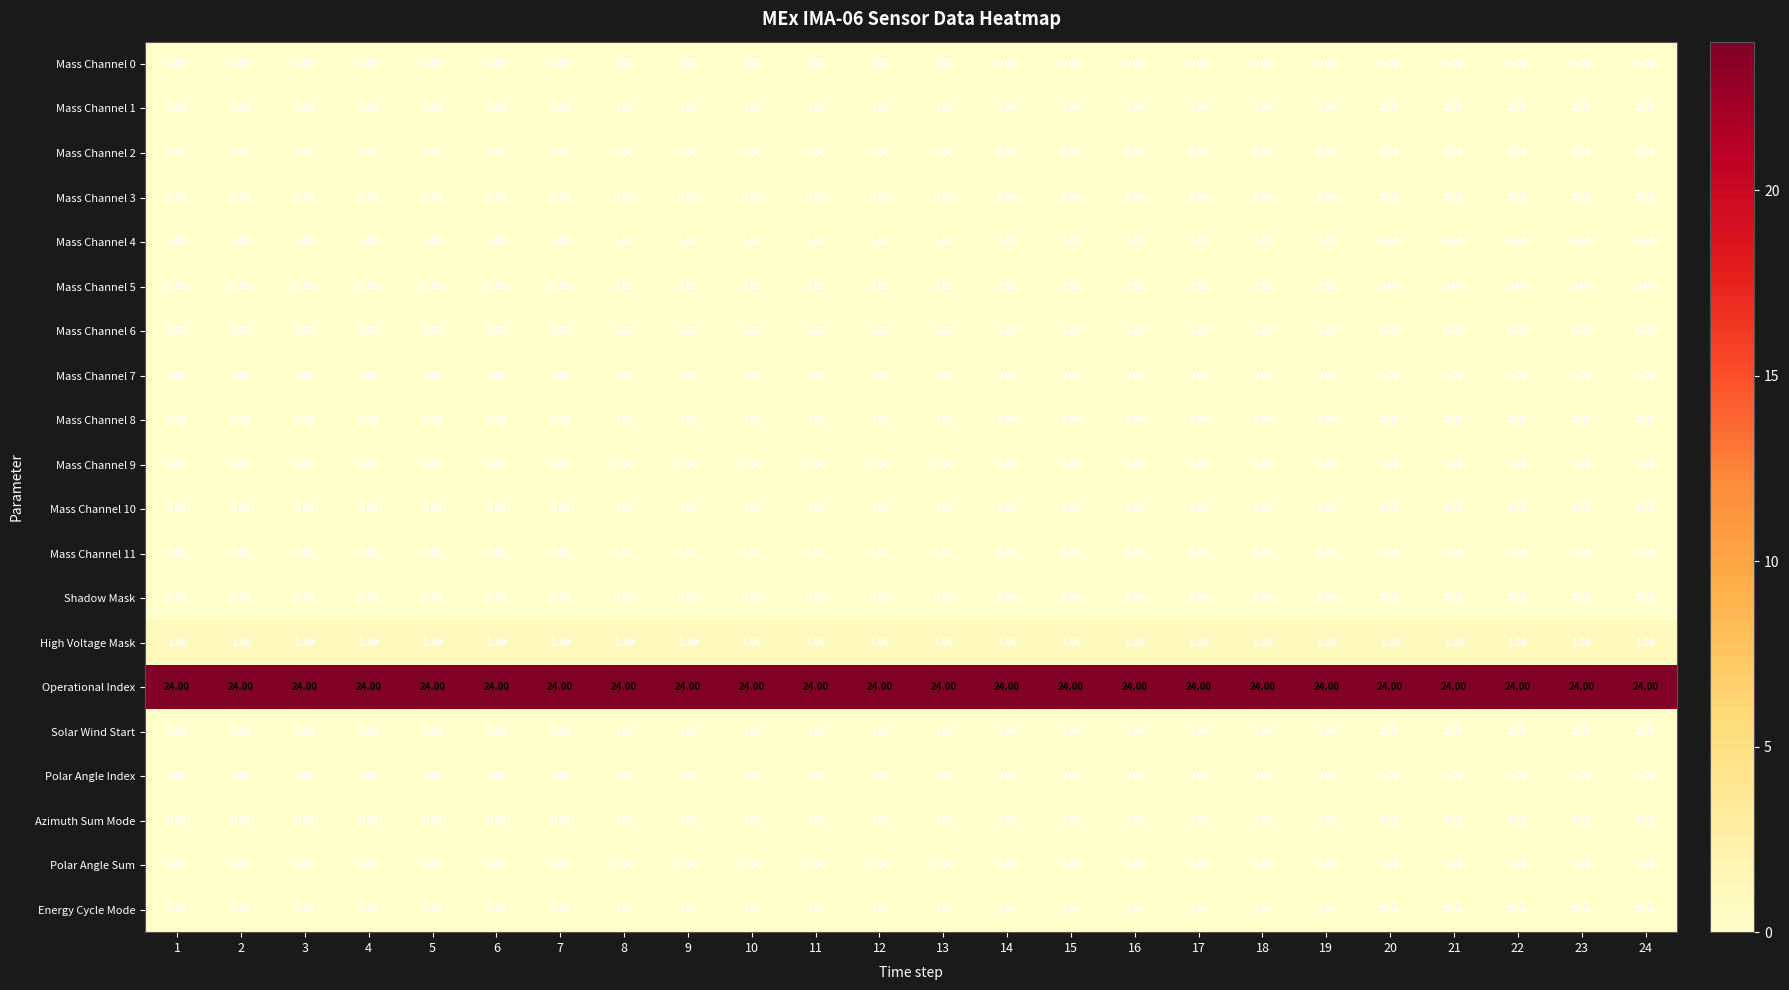

What is the difference between the highest and lowest values at 11?

24